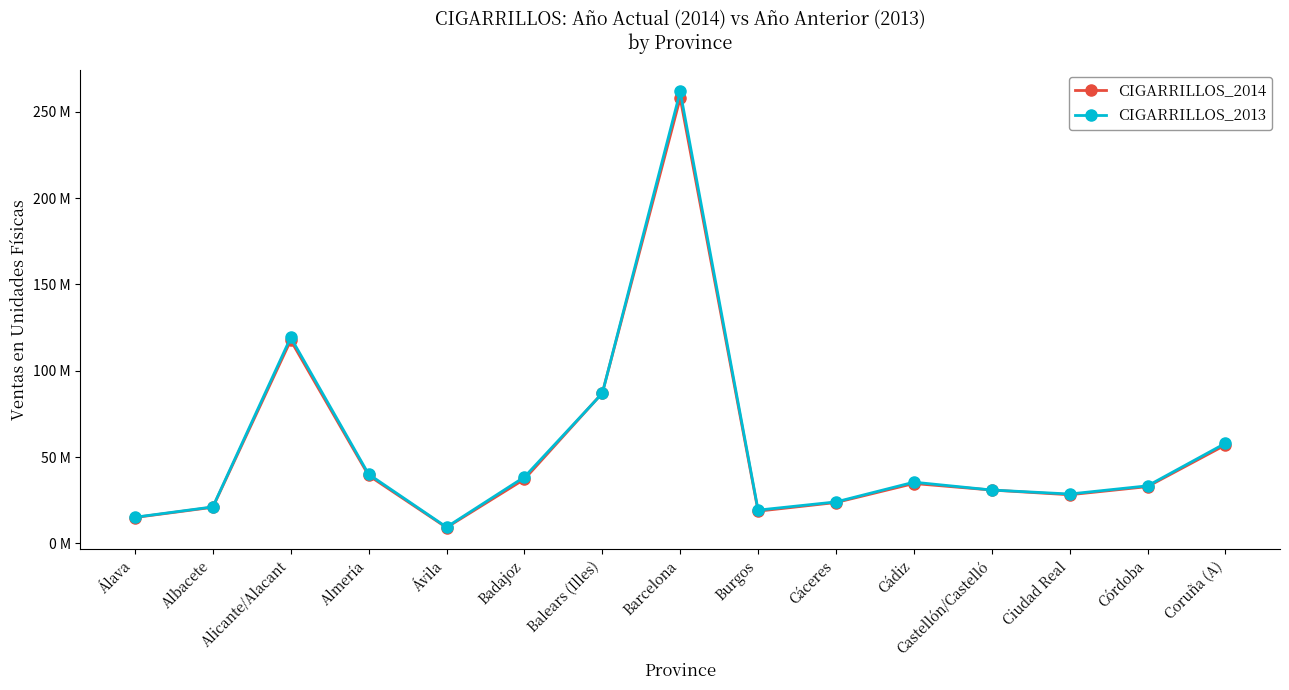

What is the approximate value of CIGARRILLOS_2014 at Alicante/Alacant, to the nearest 50?

117601050